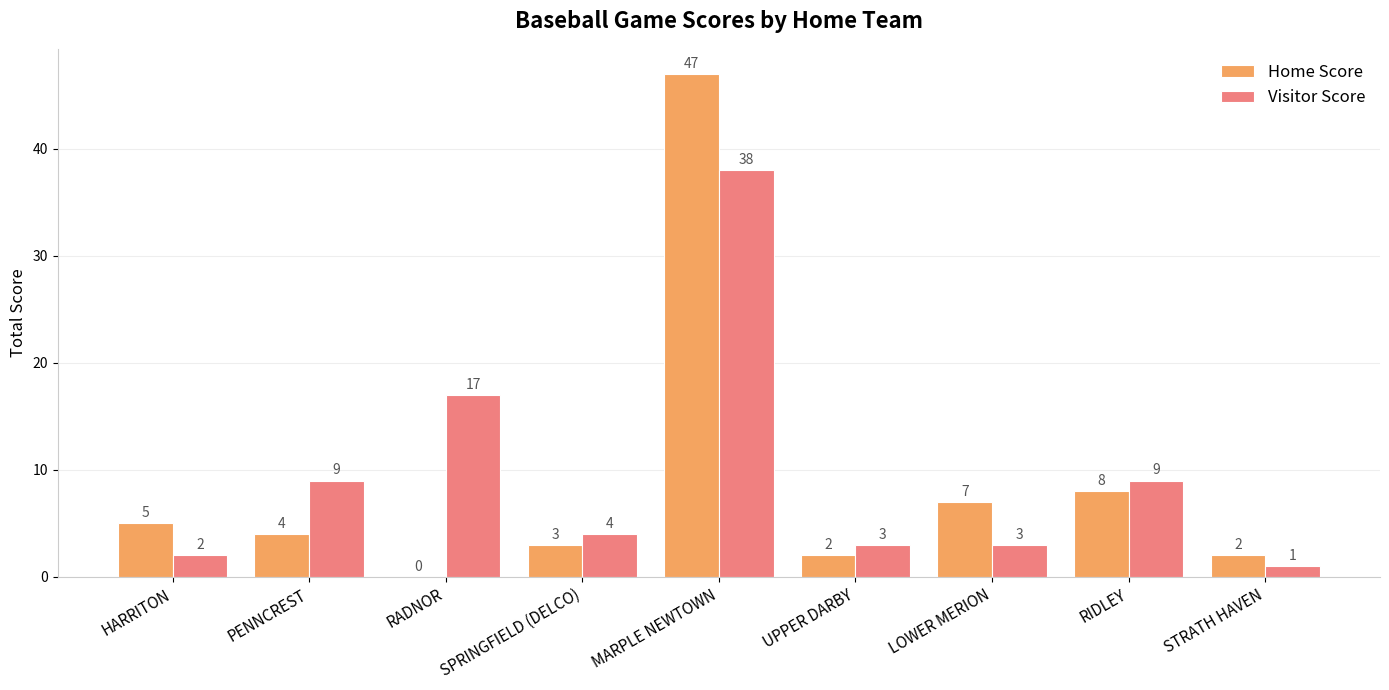

Which label corresponds to the largest value in the chart?

MARPLE NEWTOWN